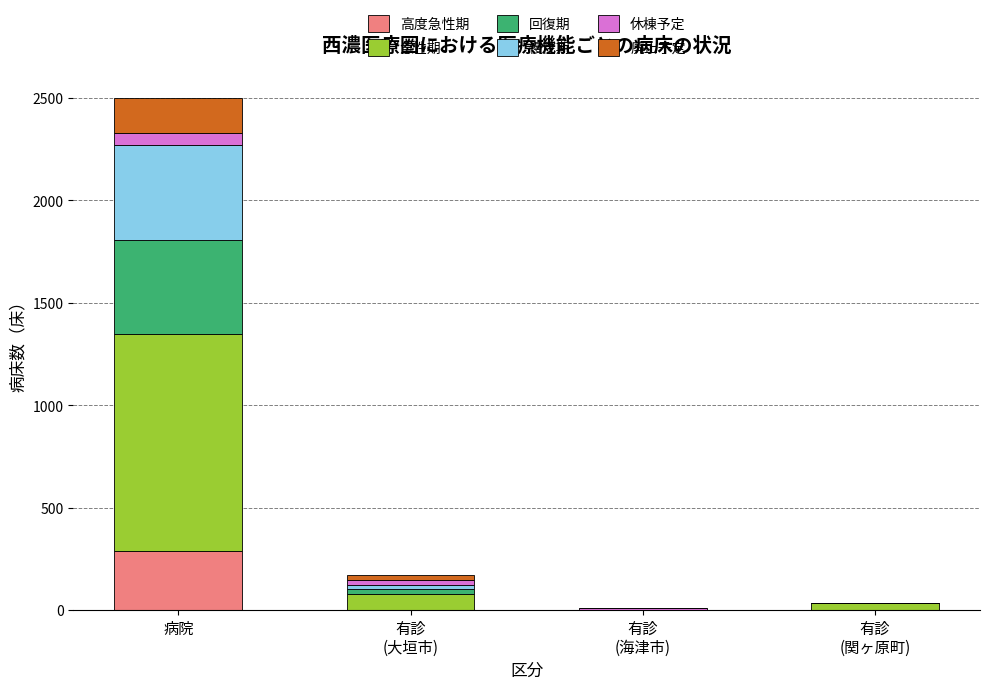

How many data points does each series have?

4